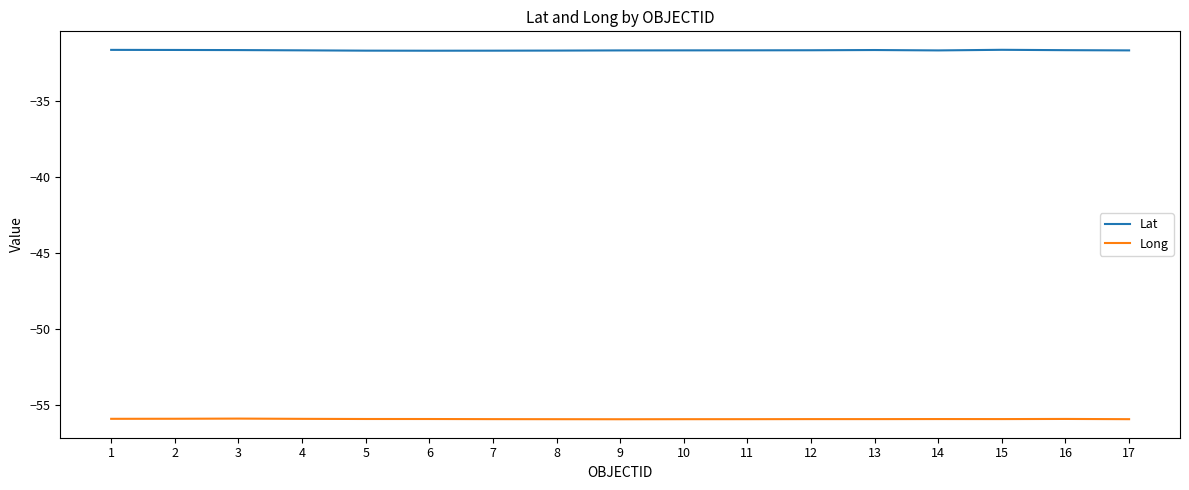

What is the spread (max minus min) of values at 12?

24.3